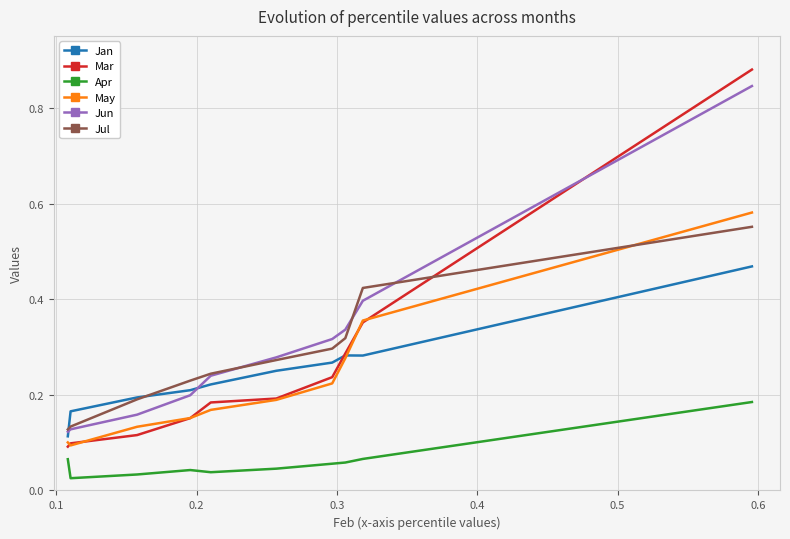

True or false: Jun and Jan intersect in this chart.

True